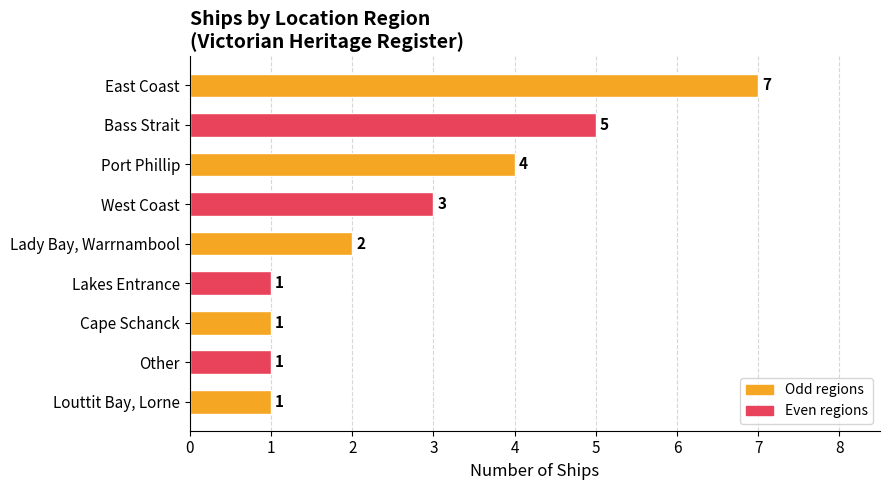

What is the minimum value shown in the chart?

1